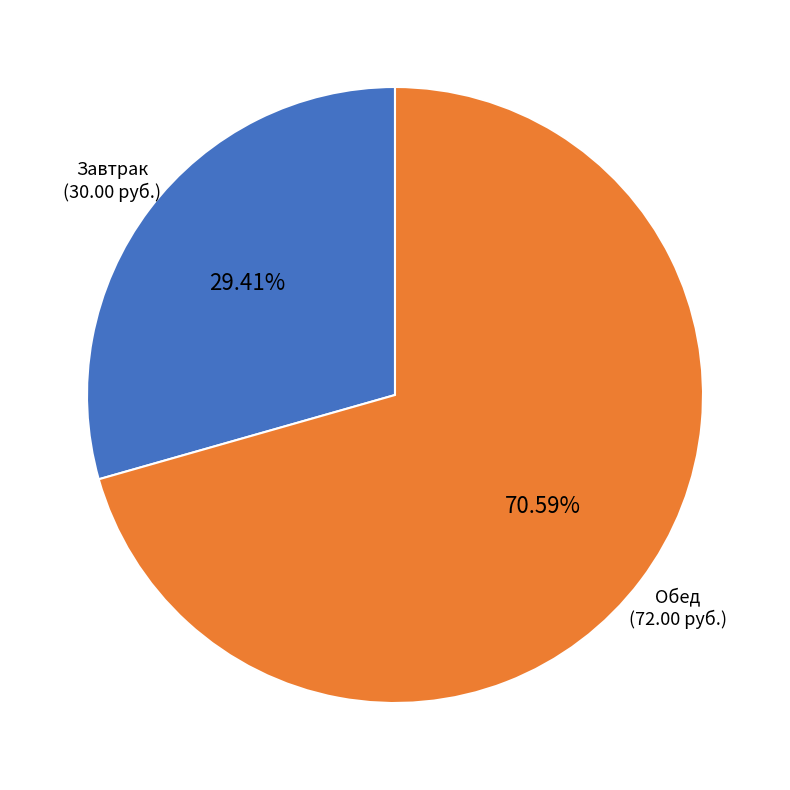

How many segments does this pie chart have?

2